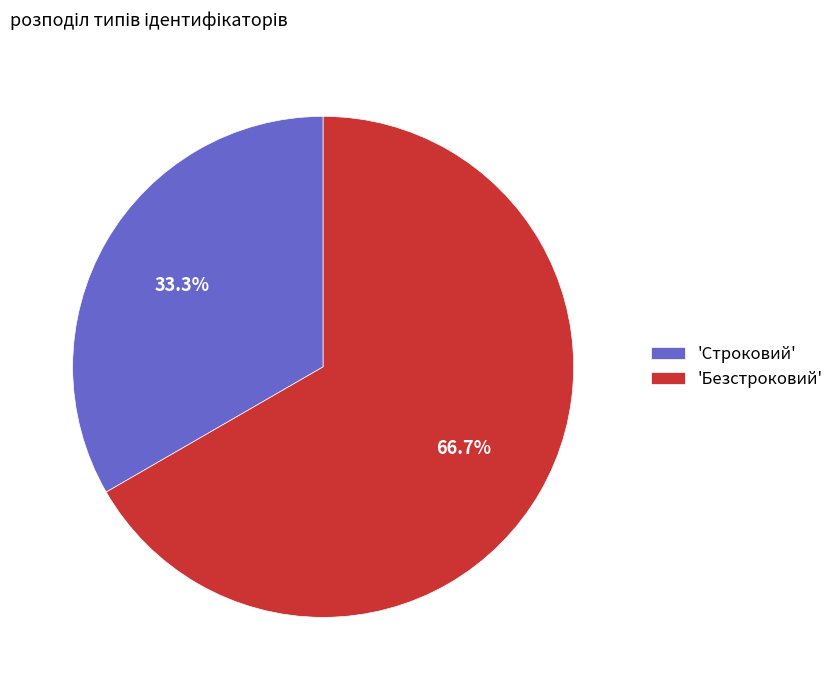

Between 'Строковий' and 'Безстроковий', which is larger?

'Безстроковий'